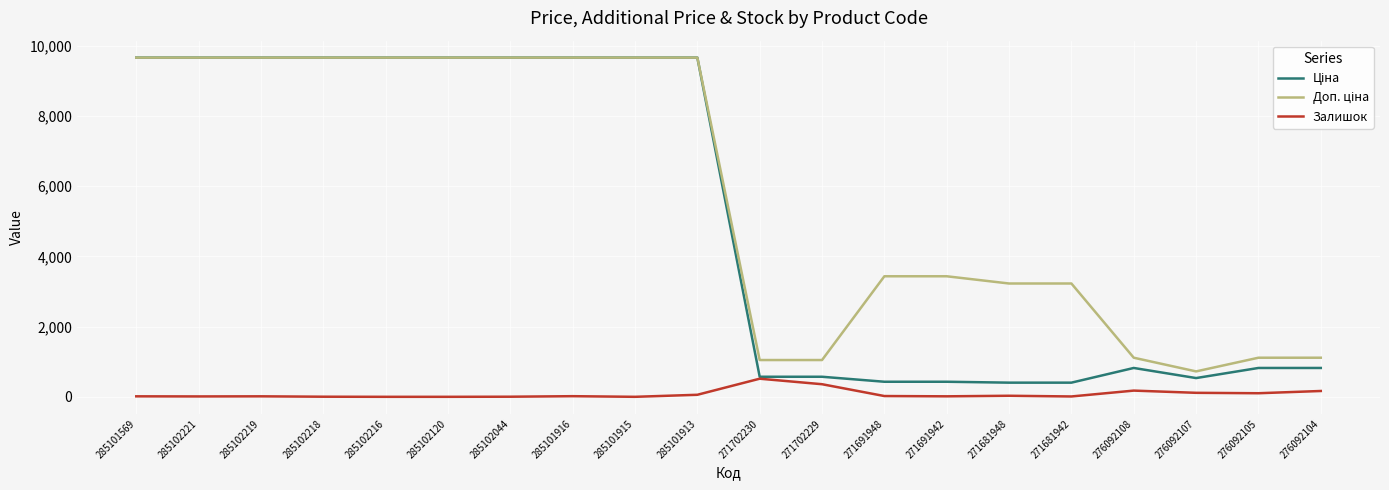

What is the sum of all Залишок values?

1631.0